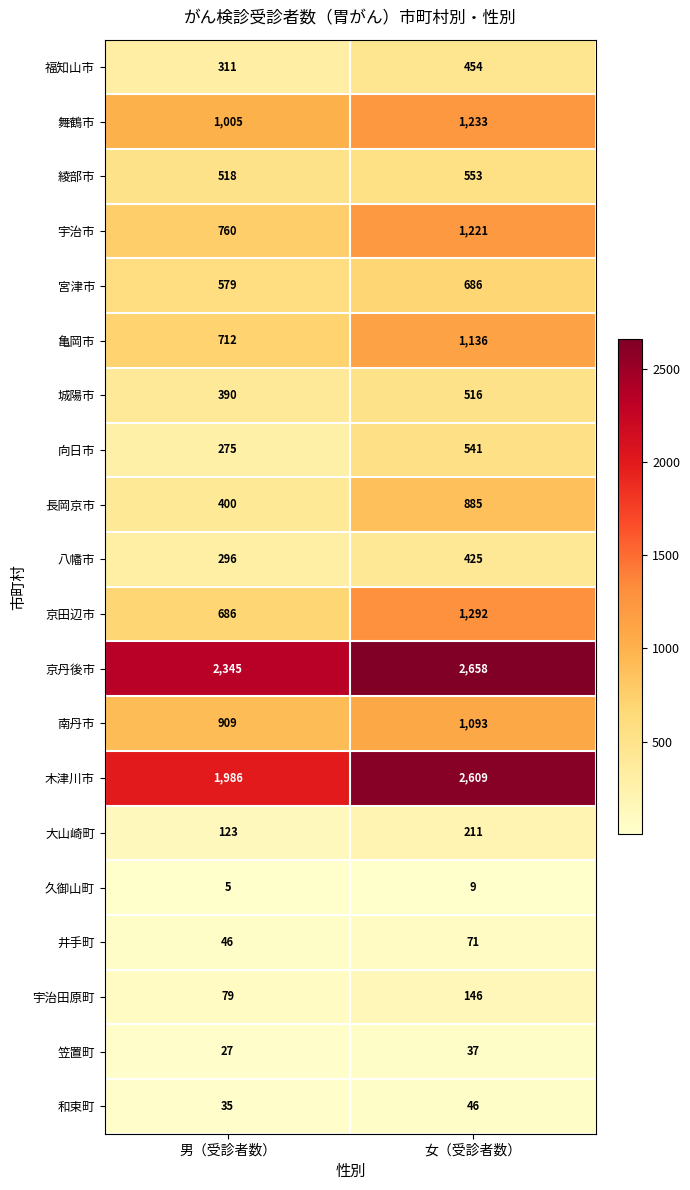

Count the number of categories in the chart.

2